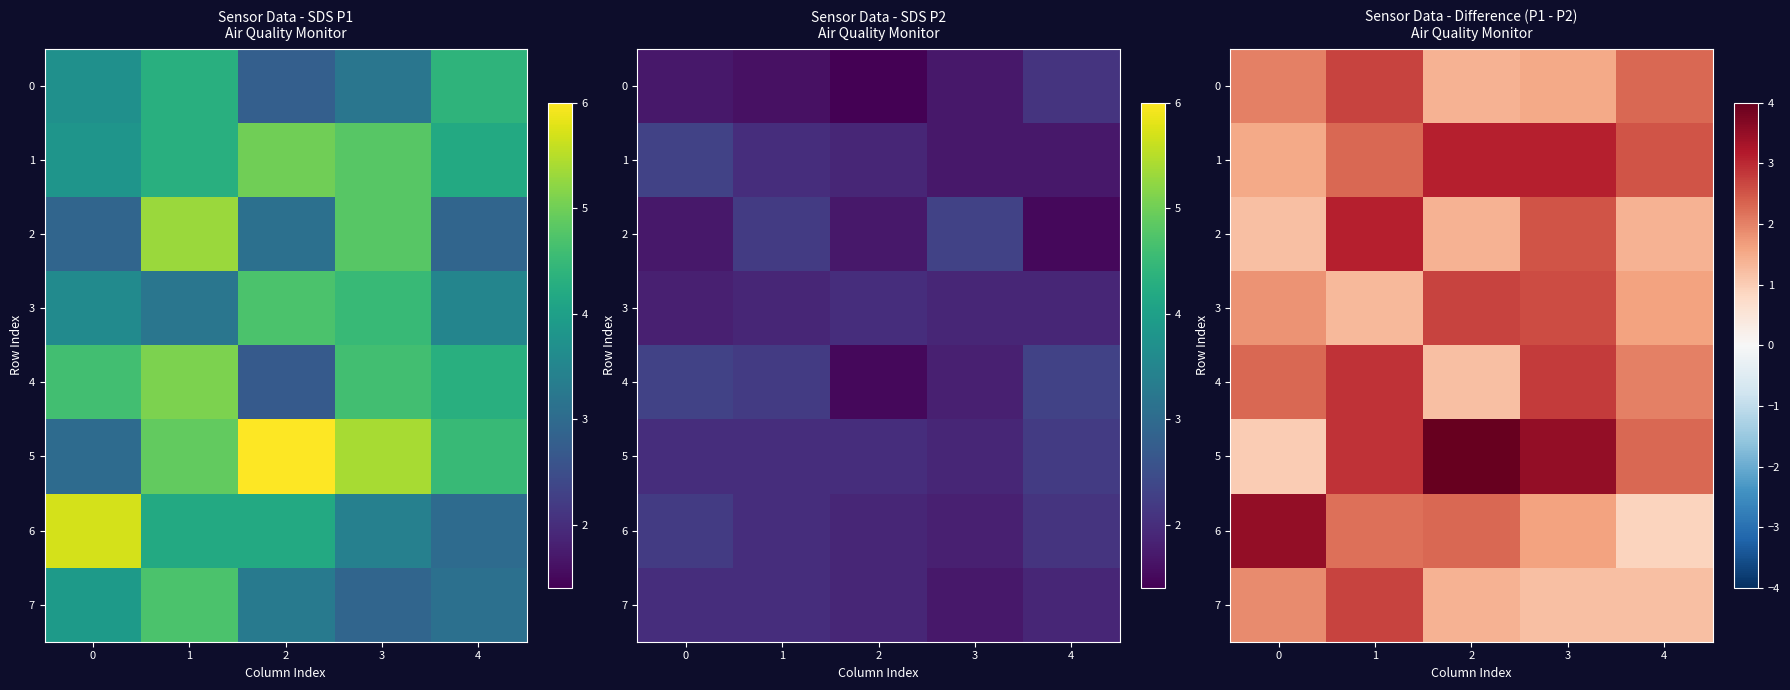

What is the greatest value displayed?

4.0